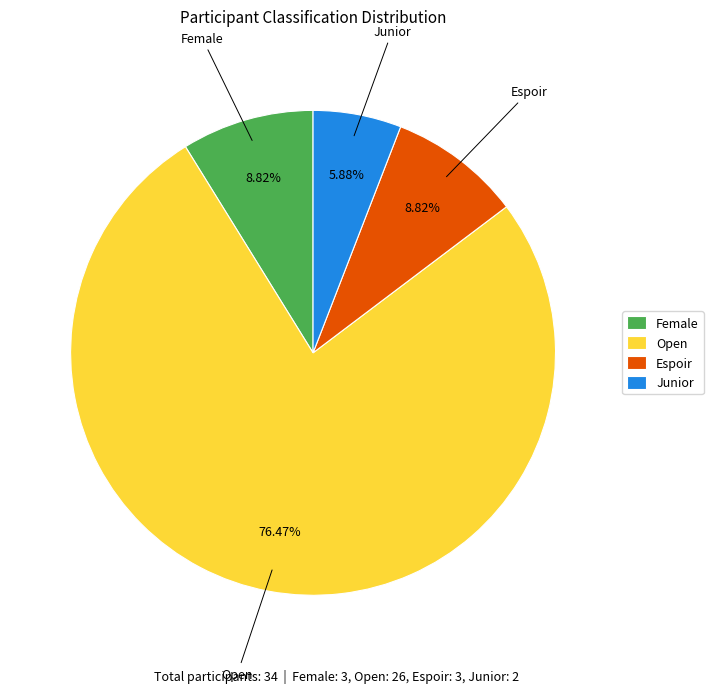

What is the ratio of the value at Female to the value at Espoir?

1.0